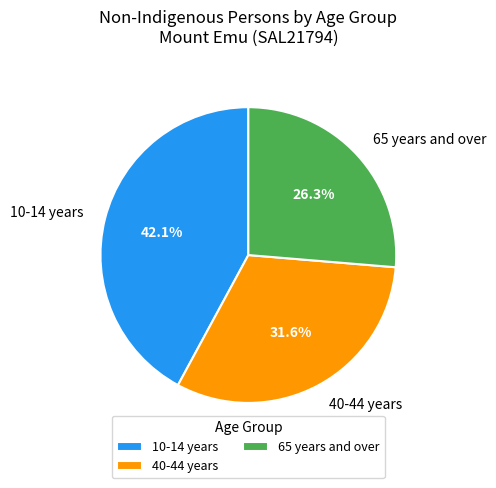

Between 65 years and over and 40-44 years, which is larger?

40-44 years